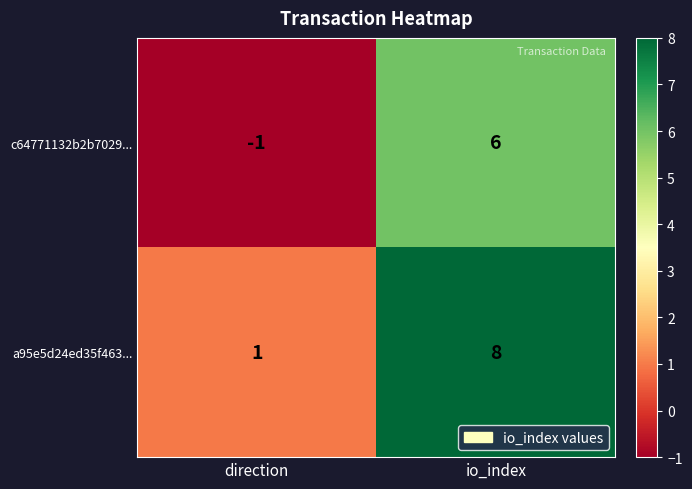

What value does the a95e5d24ed35f463... series have at io_index?

8